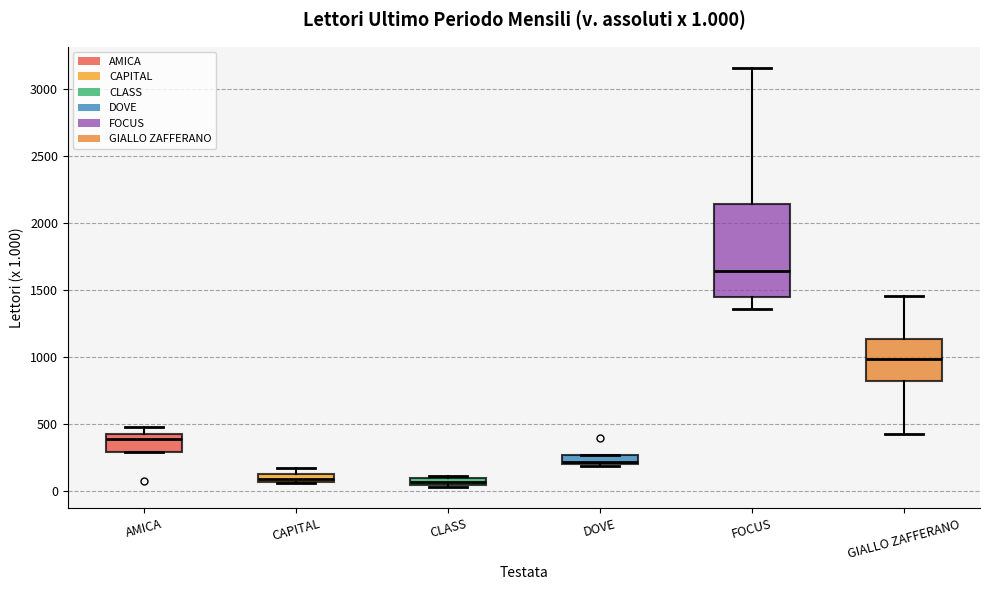

Which box has the highest median line?

FOCUS